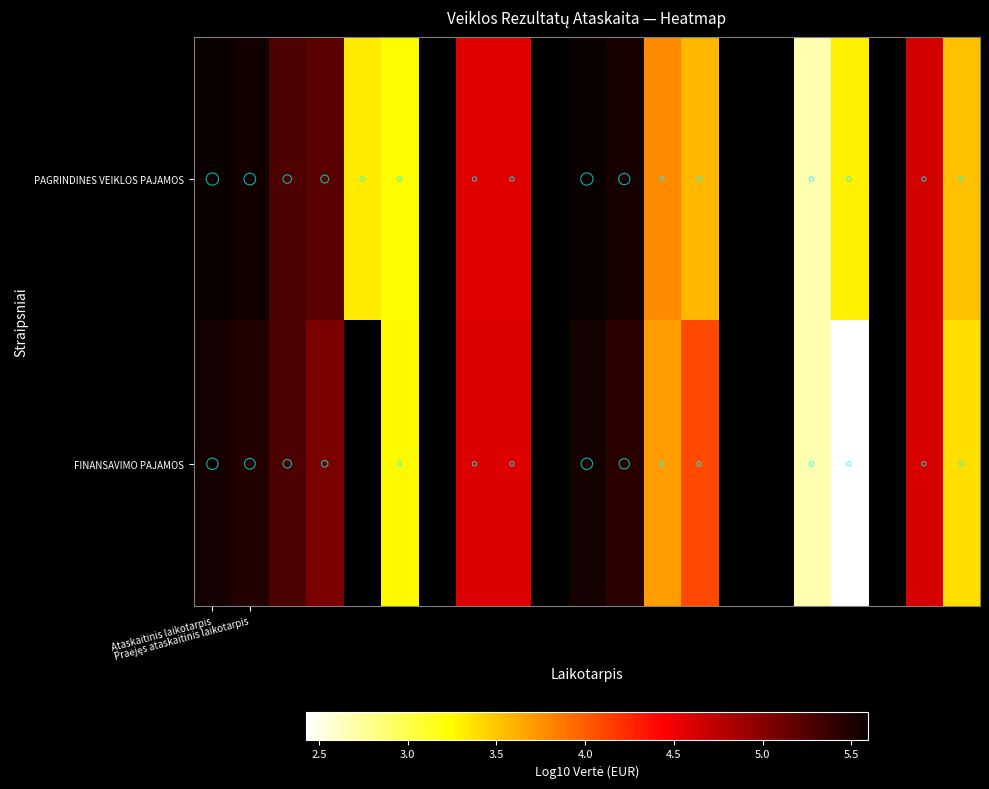

How many values in PAGRINDINĖS VEIKLOS PAJAMOS are above zero?

16